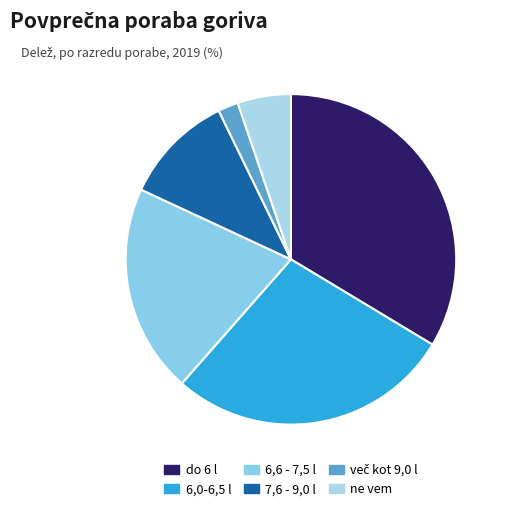

What portion of the pie excludes ne vem?

94.8%